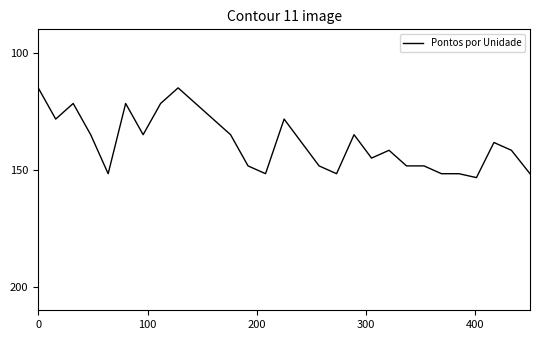

How many series are shown in this chart?

1